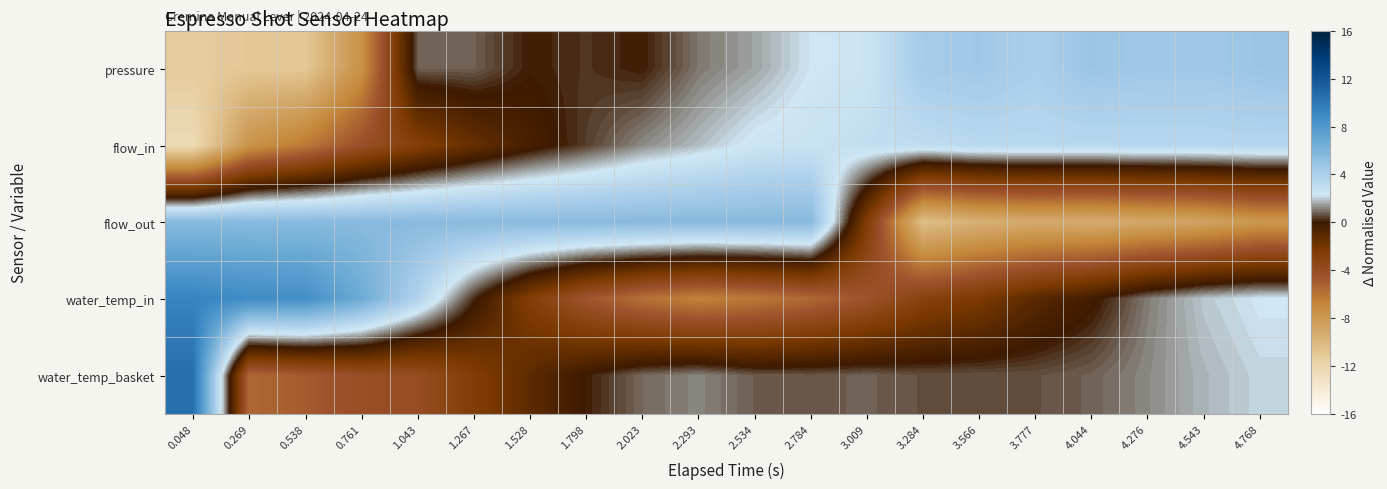

At which category is the sum across all series the highest?

2.784